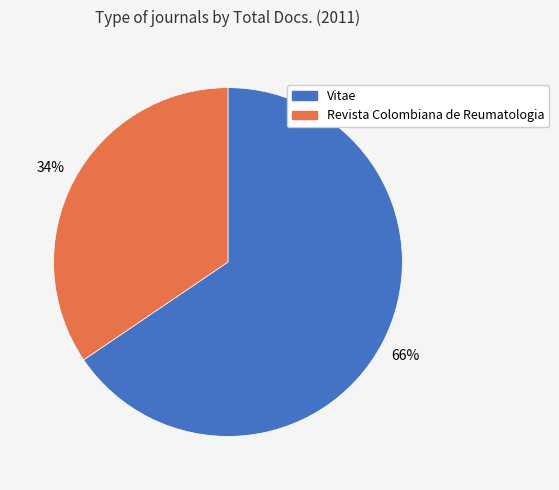

What is the ratio of the value at Revista Colombiana de Reumatologia to the value at Vitae?

0.5